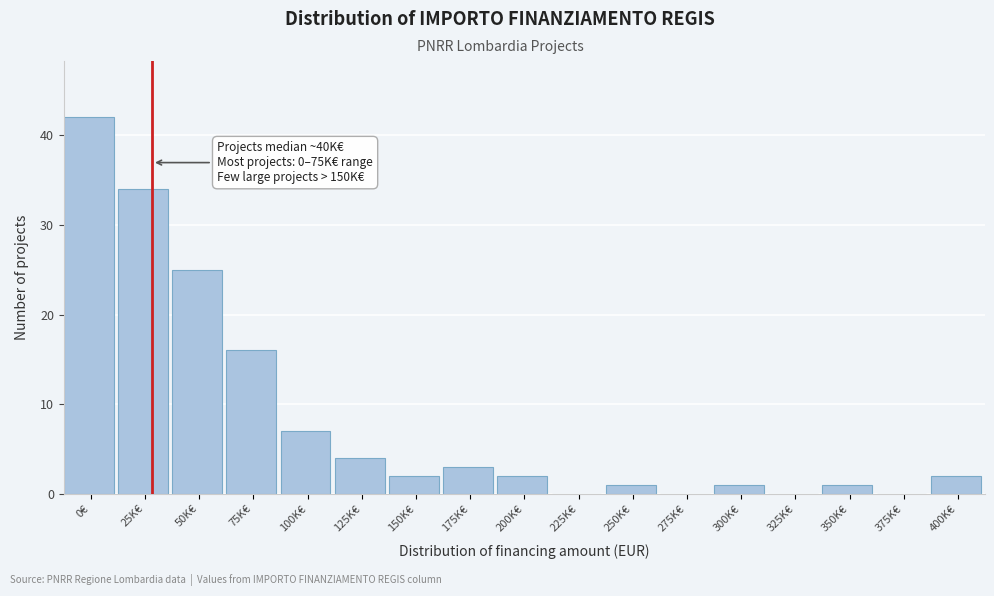

Reading left to right, extract all data points from this chart.

0€=42	25K€=34	50K€=25	75K€=16	100K€=7	125K€=4	150K€=2	175K€=3	200K€=2	225K€=0	250K€=1	275K€=0	300K€=1	325K€=0	350K€=1	375K€=0	400K€=2